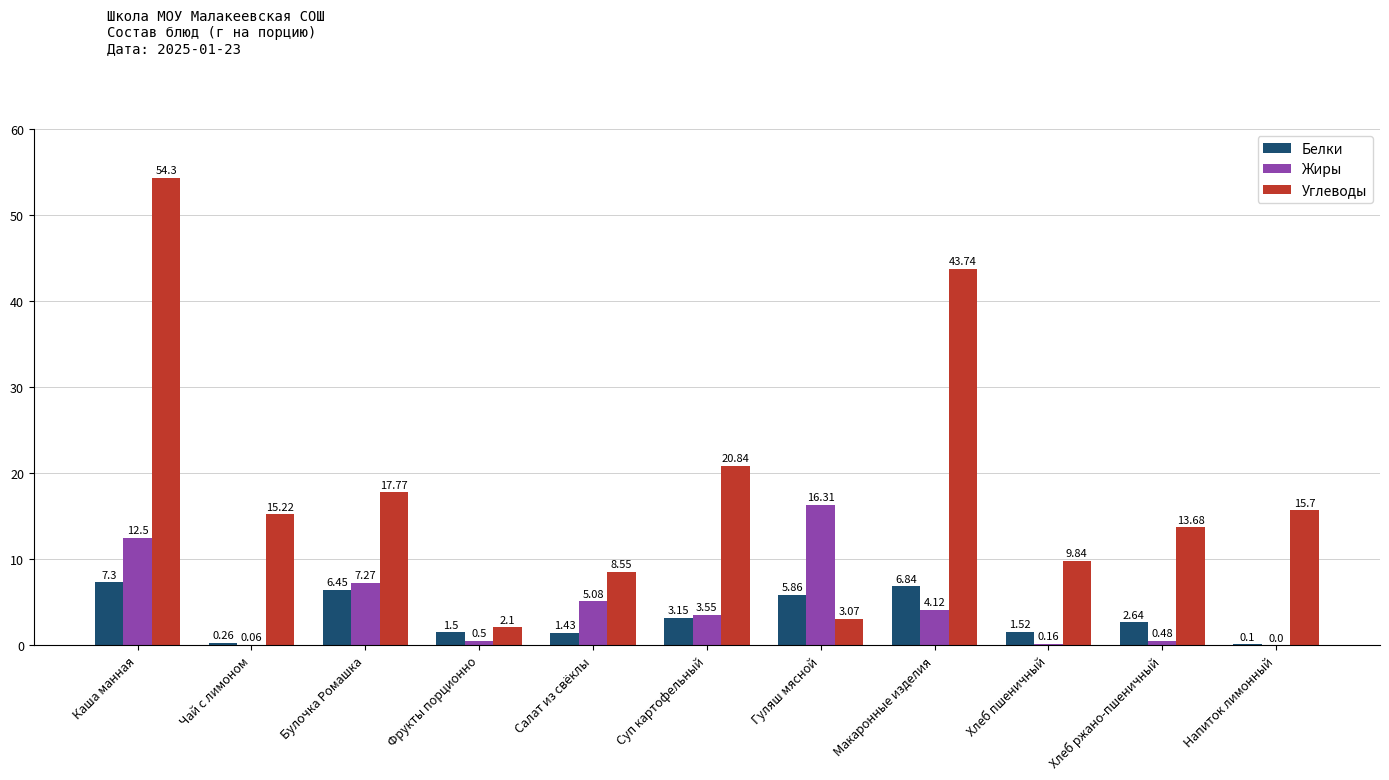

Which series changed the most between Булочка Ромашка and Напиток лимонный?

Жиры